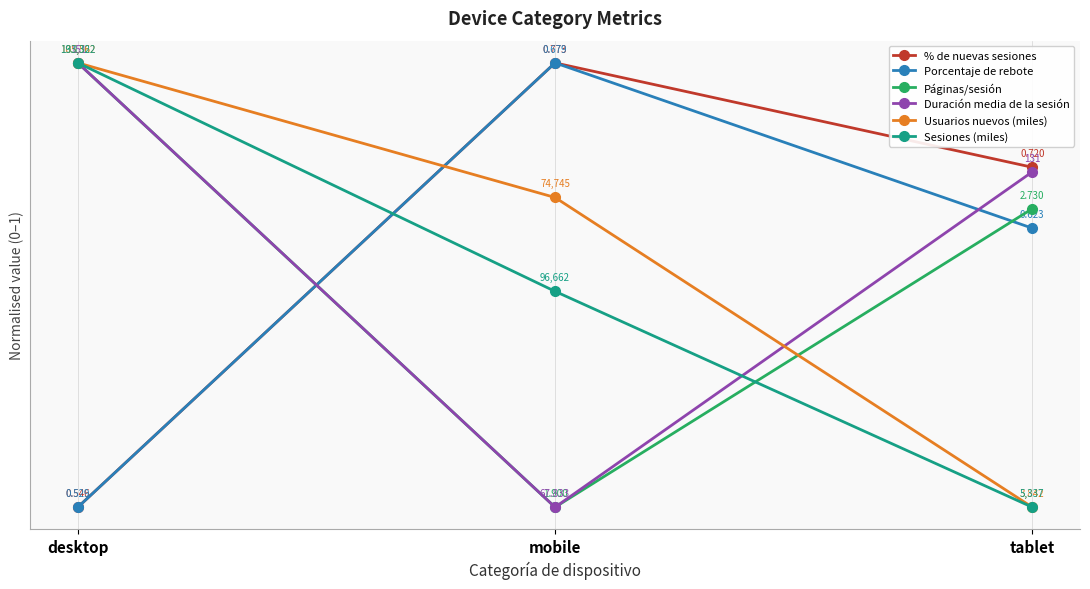

Where is Duración media de la sesión nearest to the value 0?

mobile